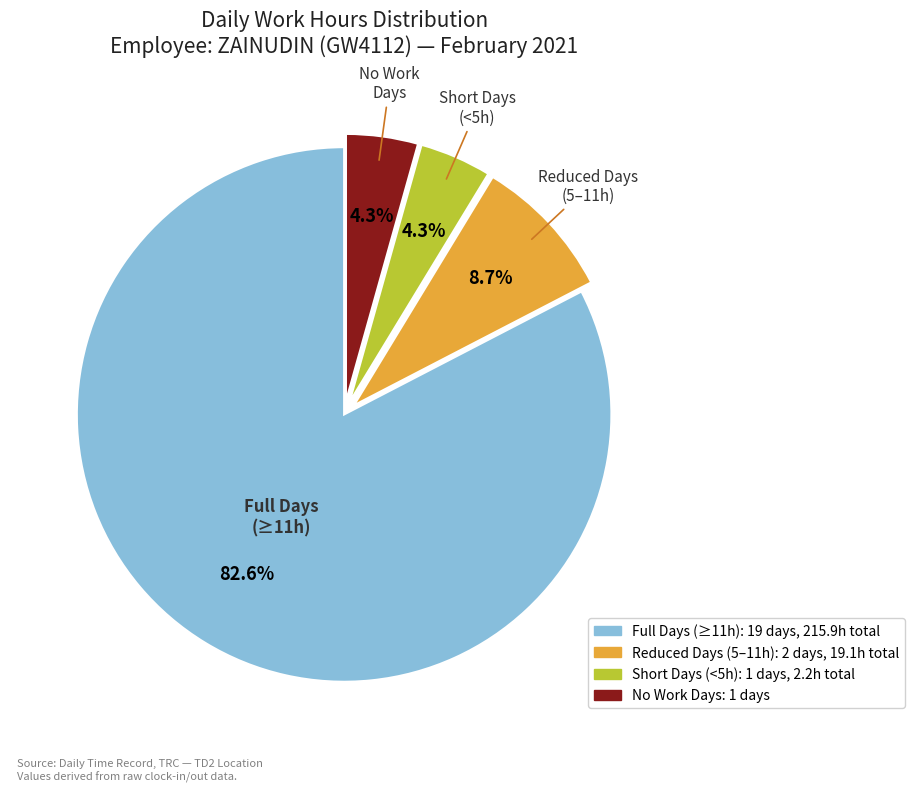

Is there a majority slice in this chart?

Yes